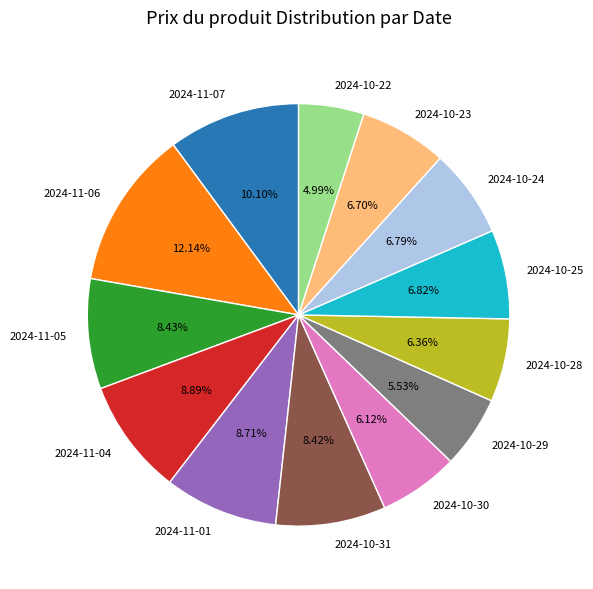

What percentage is the 2024-10-25 slice, to the nearest percent?

7%